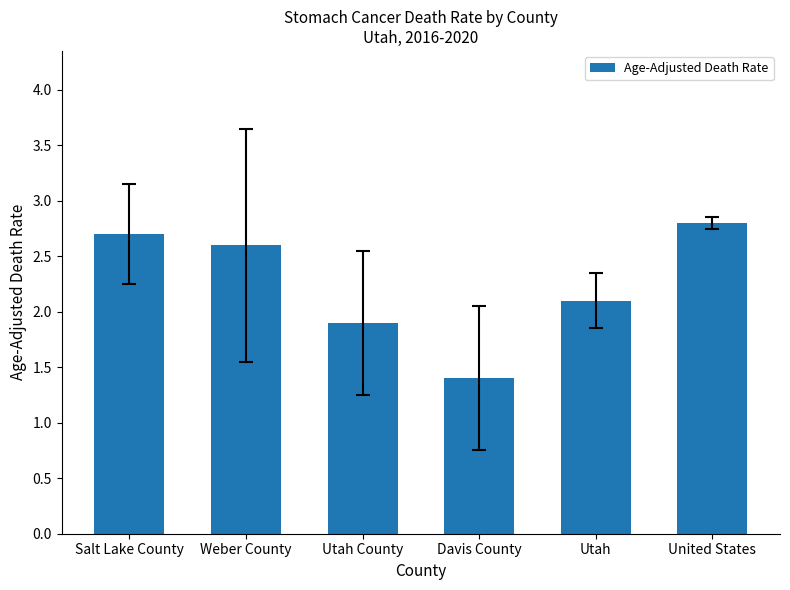

List the labels in order of value, largest first.

United States, Salt Lake County, Weber County, Utah, Utah County, Davis County